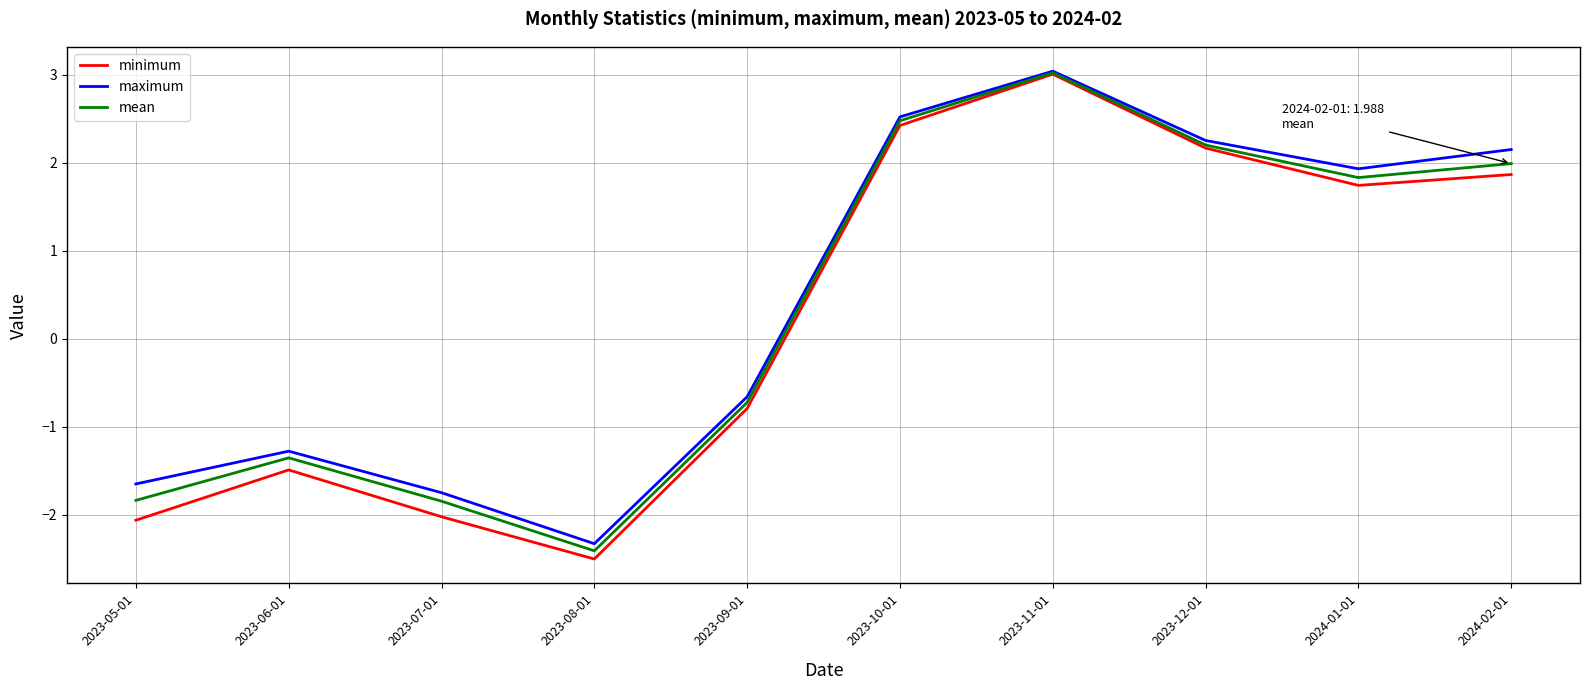

The value of mean at 2023-07-01 is -1.8. True or false?

True